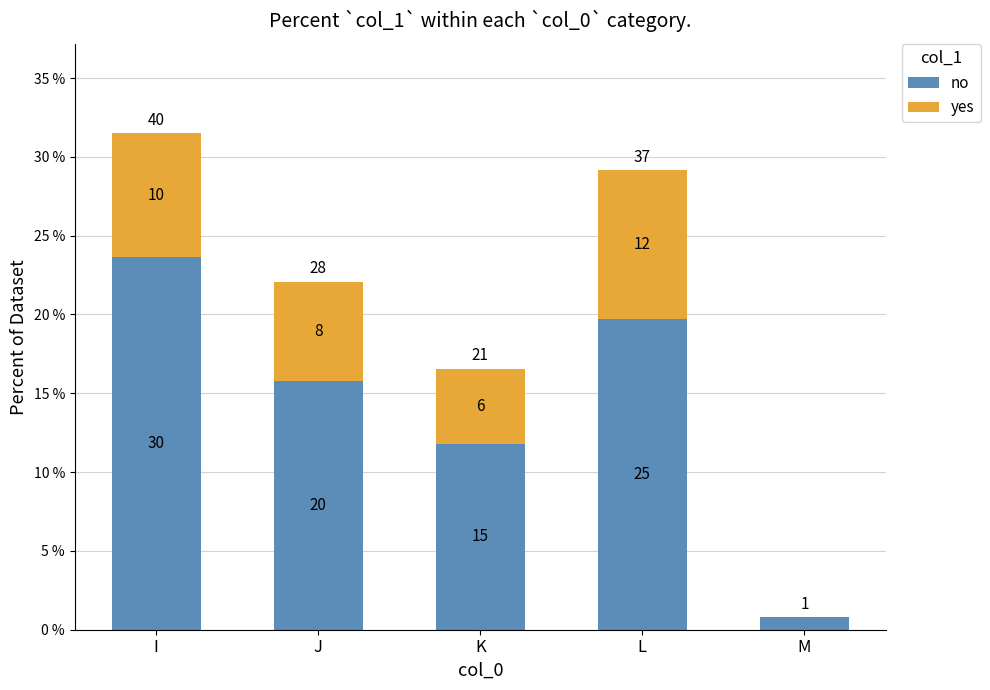

List the series in order of their peak value, lowest first.

yes, no